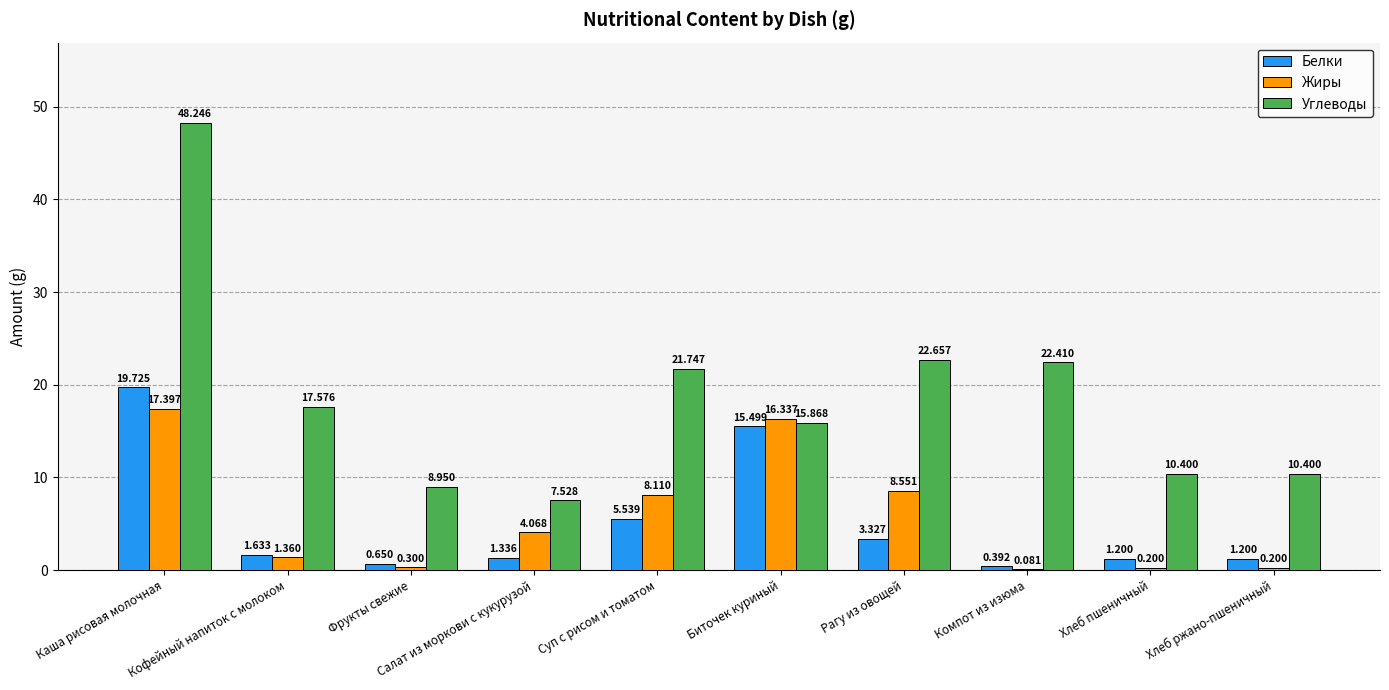

Is the value of Углеводы at Суп с рисом и томатом greater than the value of Белки at Кофейный напиток с молоком?

Yes